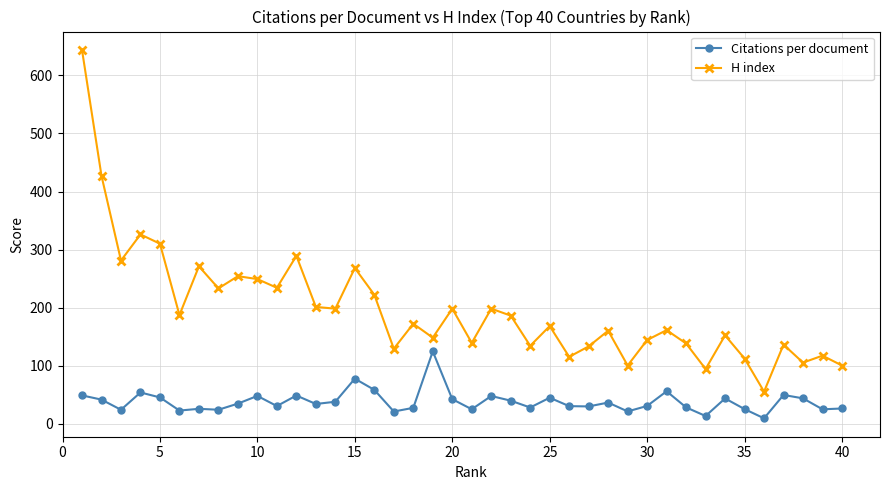

Which series has the largest range (max minus min)?

H index